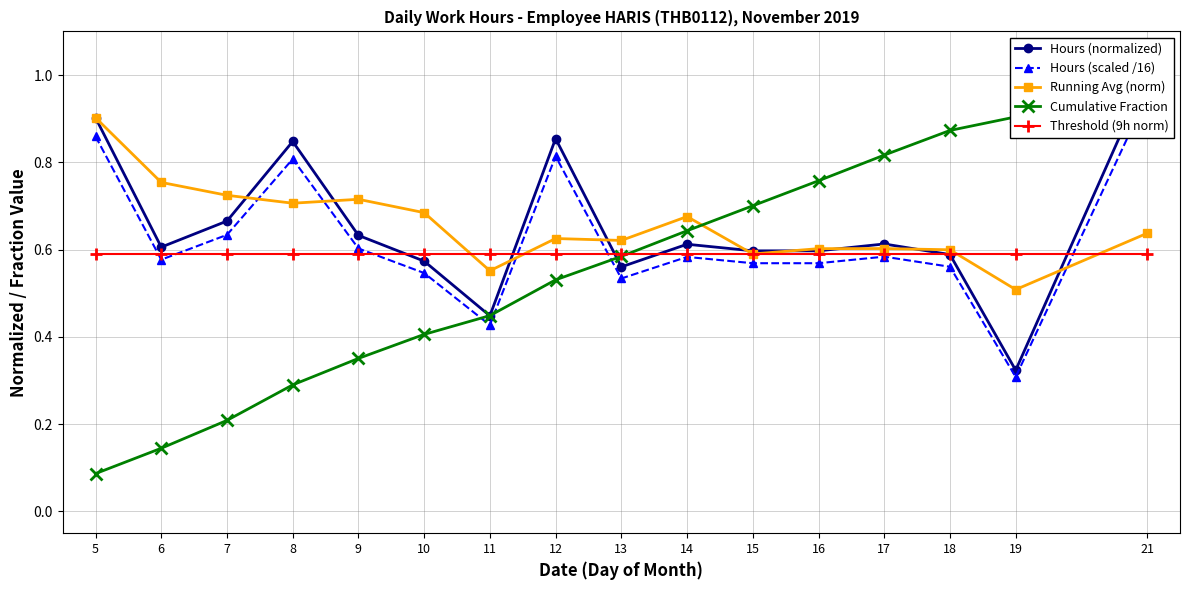

What is the total value across all series at 6?

2.7